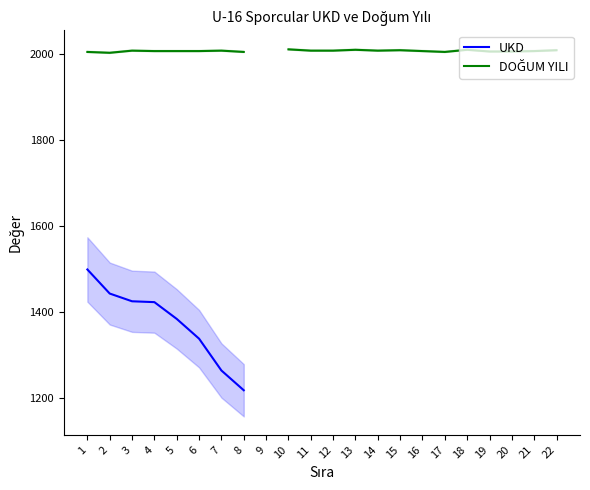

True or false: UKD has more than 2 points higher than both neighbors.

False